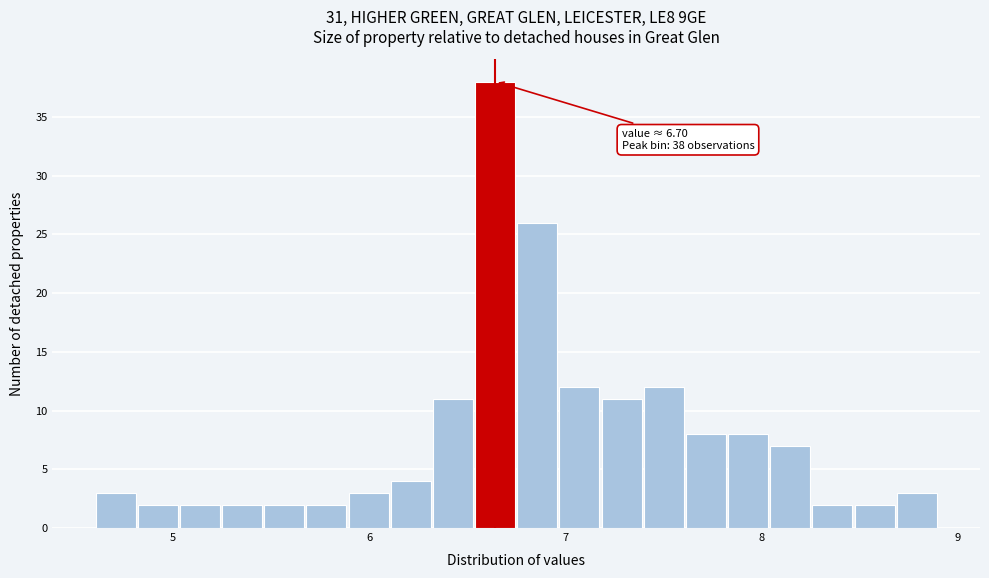

Around what value on the x-axis is the tallest bar? Give the approximate position of its centre, as read against the axis.

6.6